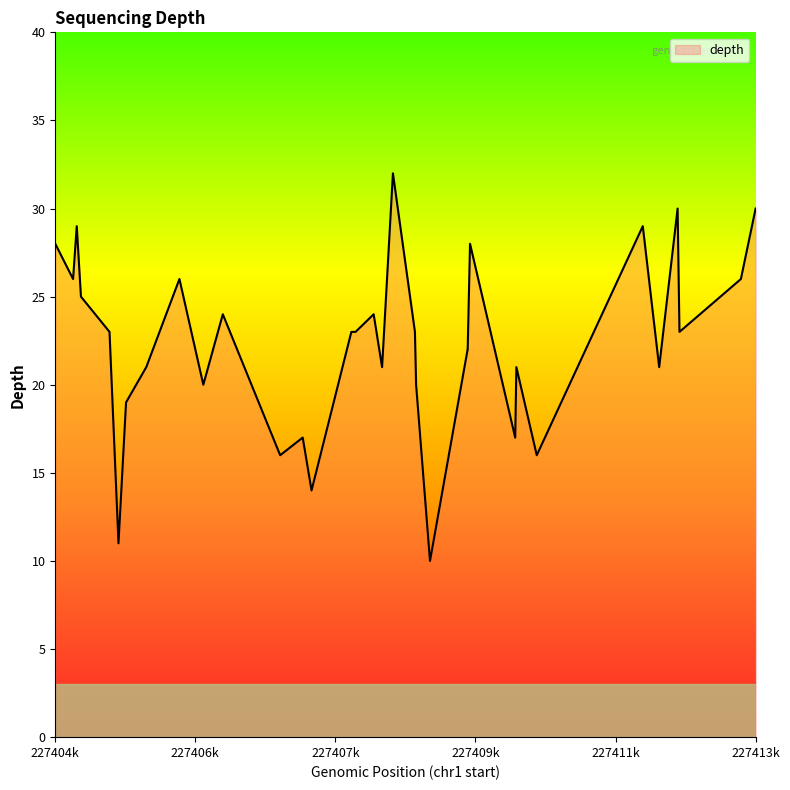

What is the sum of all values?

777